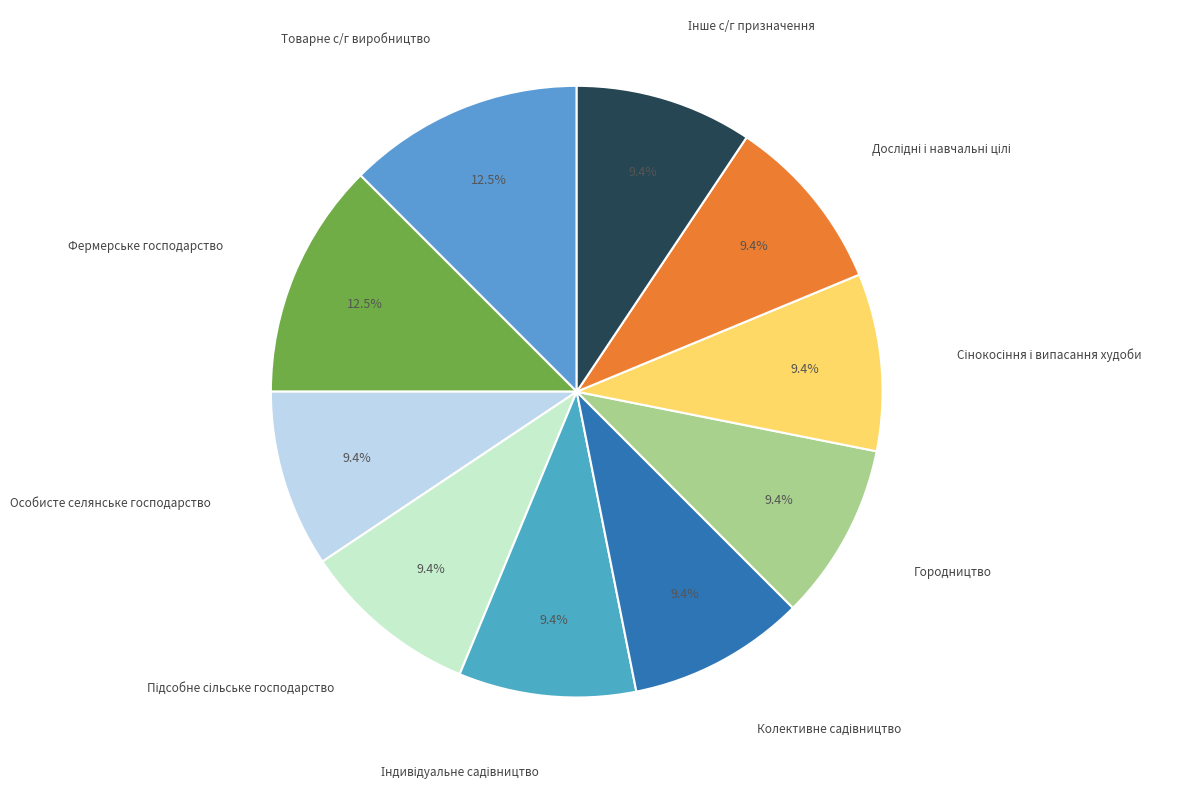

Is there any slice that represents more than half of the pie?

No